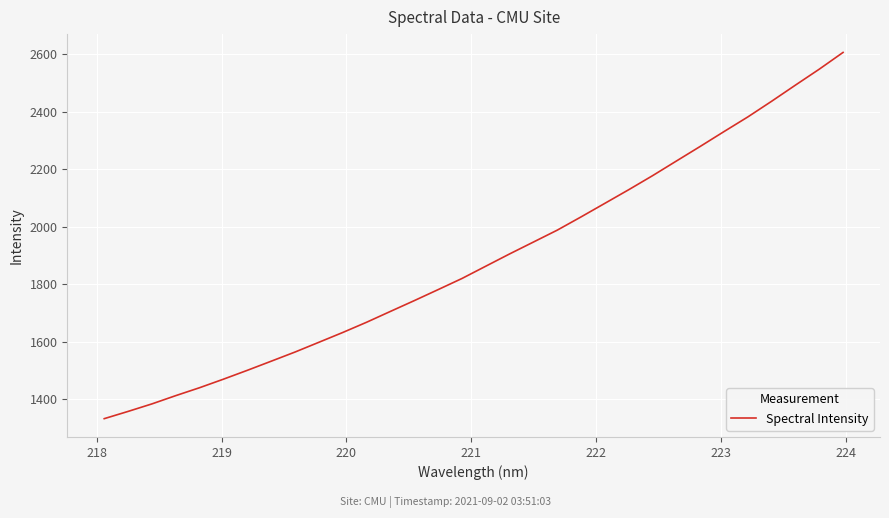

What is the maximum value shown in the chart?

2605.5